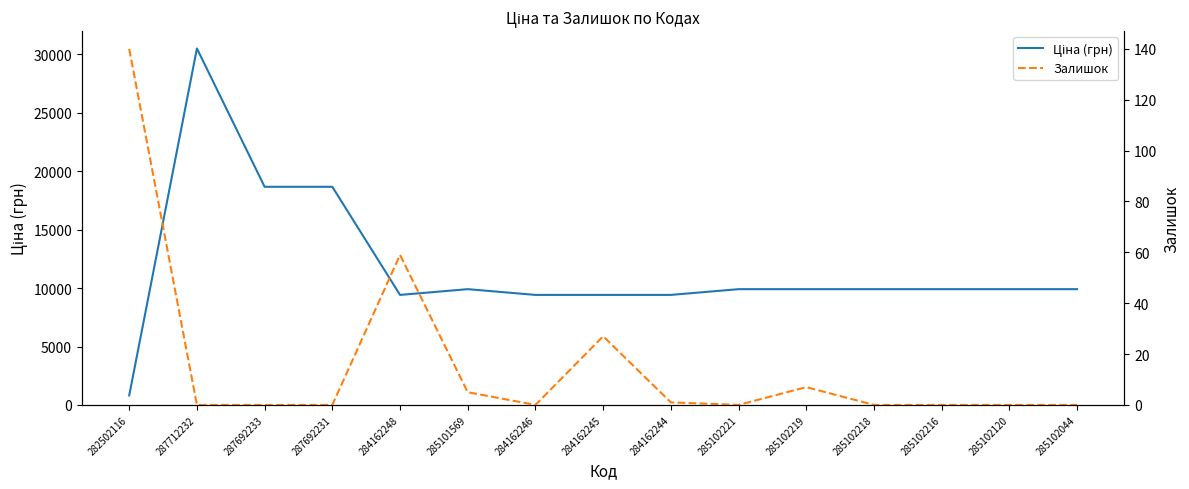

Read the Залишок value at 284162245.

27.0